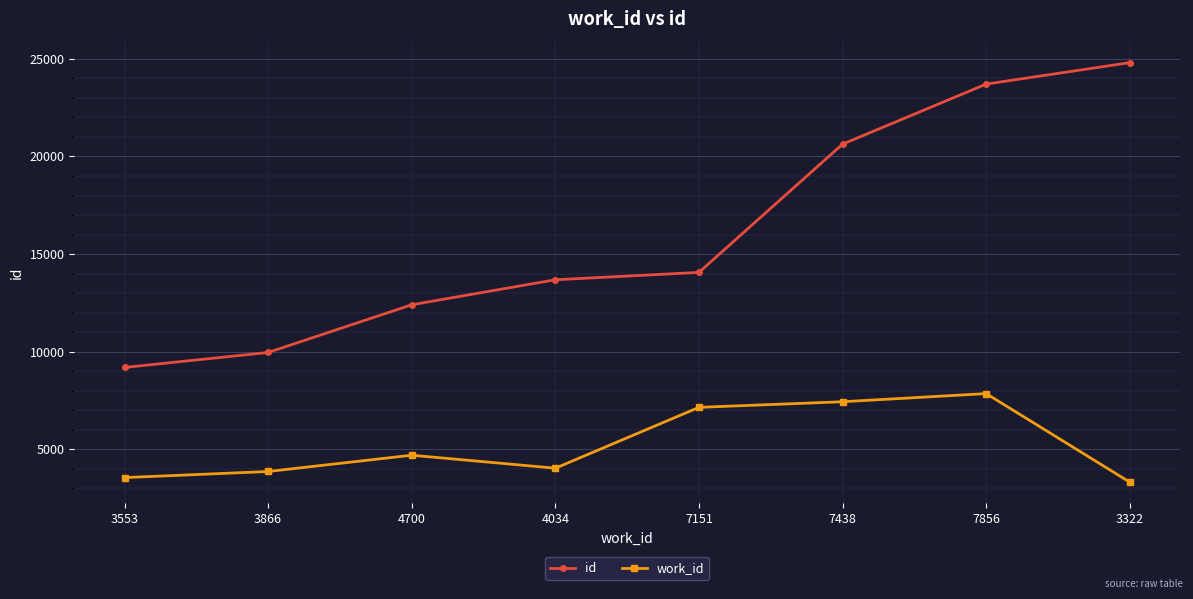

Does the chart have visible grid lines?

Yes